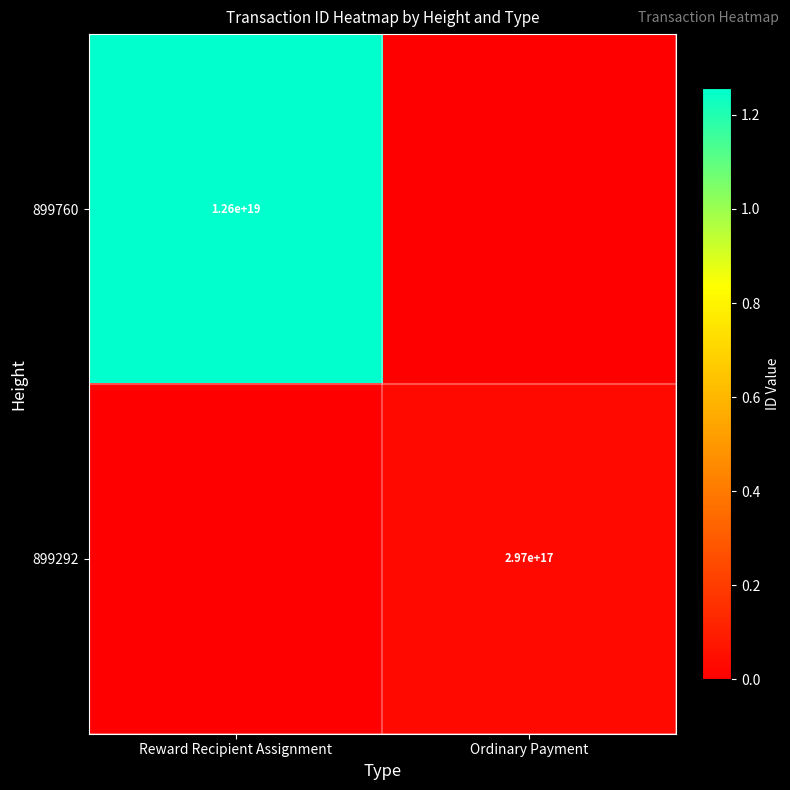

The 899760 series shows 12600000000000000000 at Reward Recipient Assignment. True or false?

True